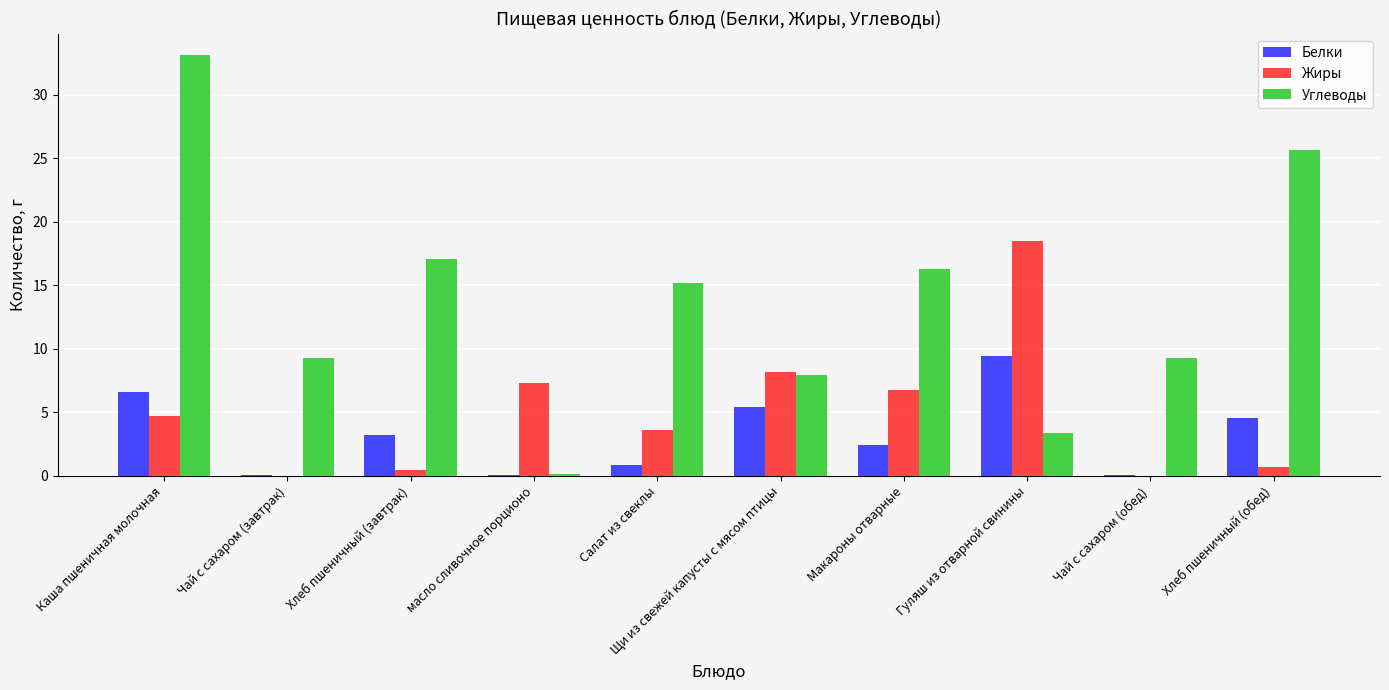

Which category has the highest value in the Углеводы series?

Каша пшеничная молочная